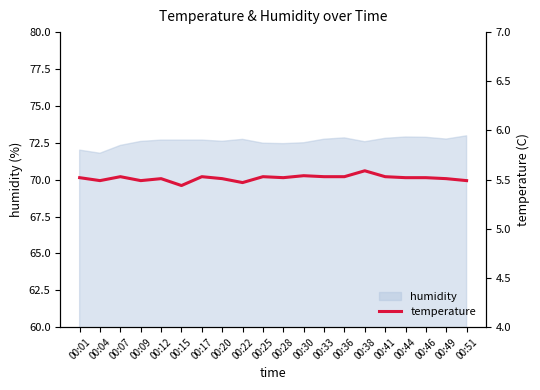

How many lines are shown in the chart?

1